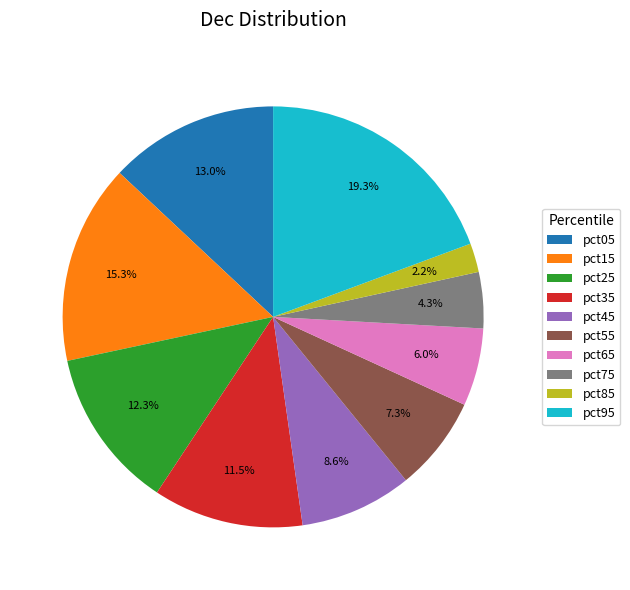

Combined, do pct85 and pct65 account for over 50%?

No